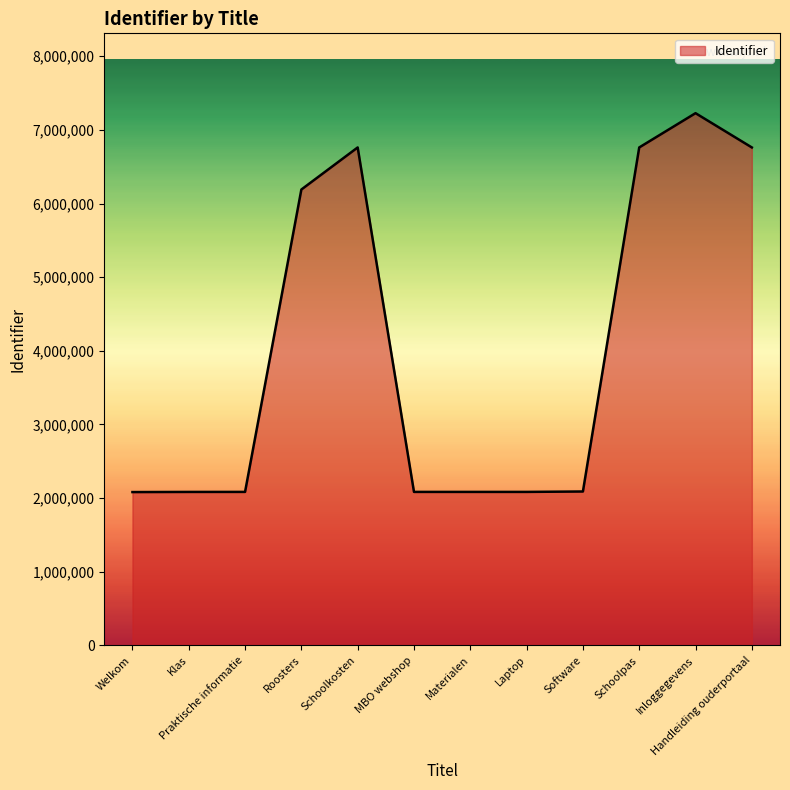

Which category has the highest value across all series?

Inloggegevens